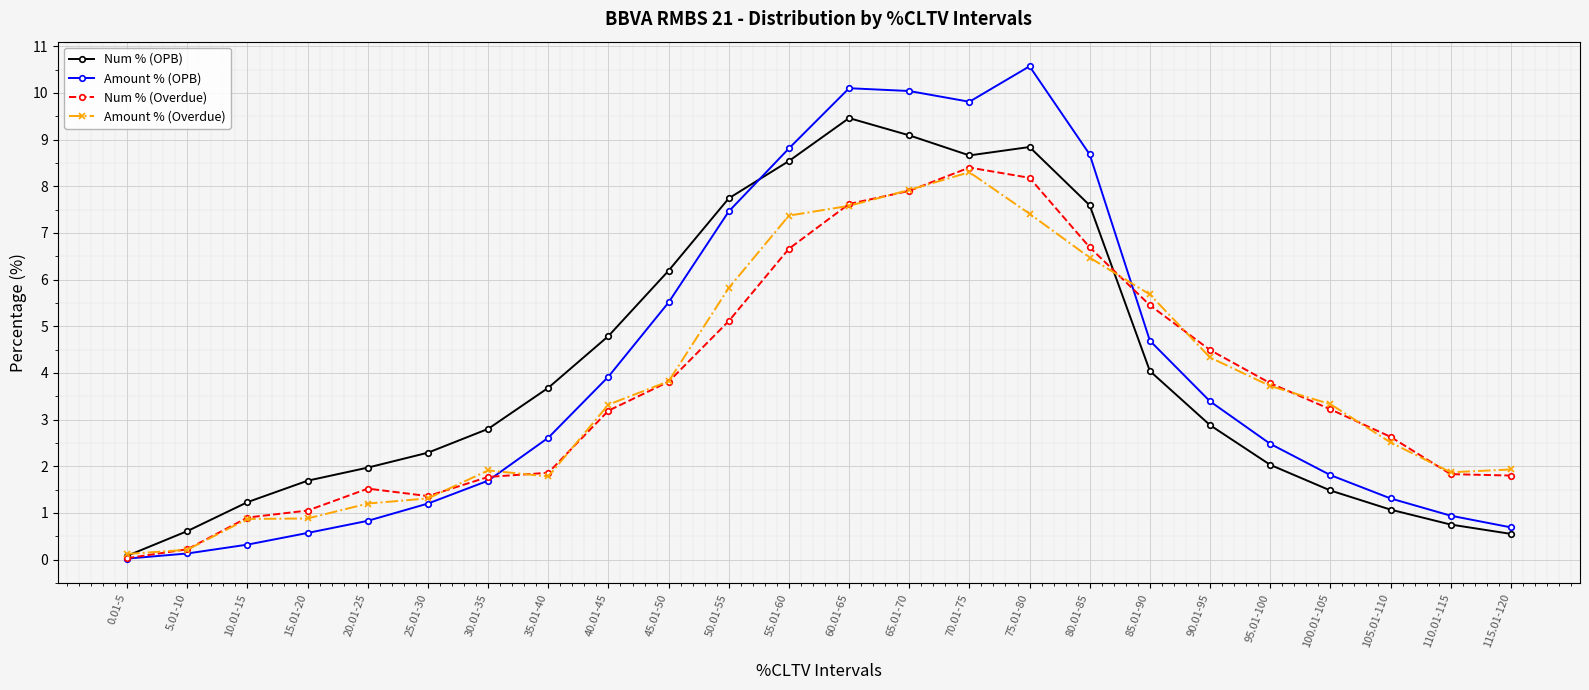

Is the value of Amount % (Overdue) at 65.01-70 greater than the value of Num % (Overdue) at 60.01-65?

Yes